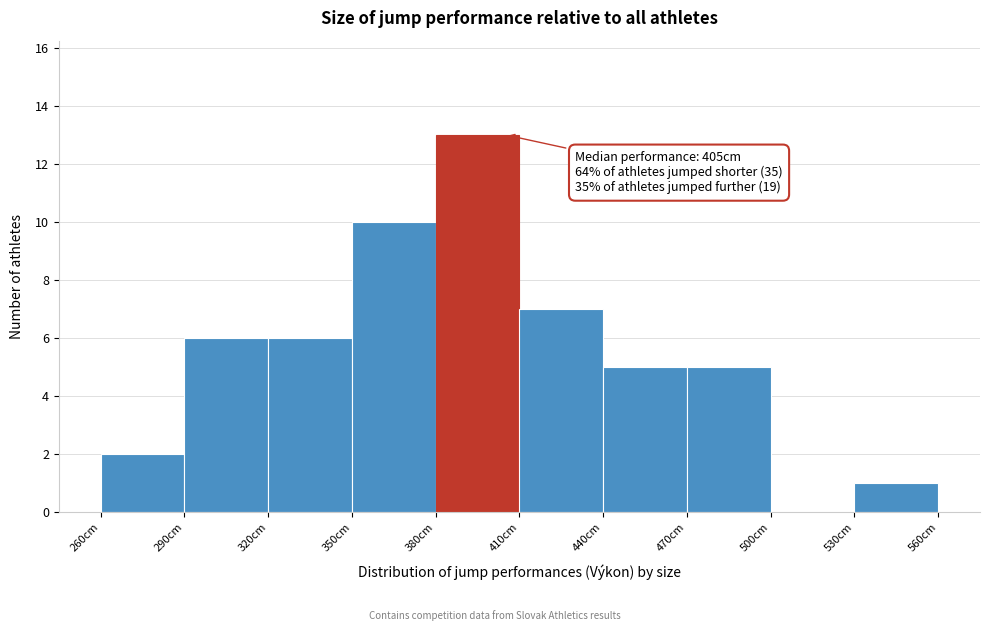

Which range on the x-axis has the tallest bar?

380 to 410